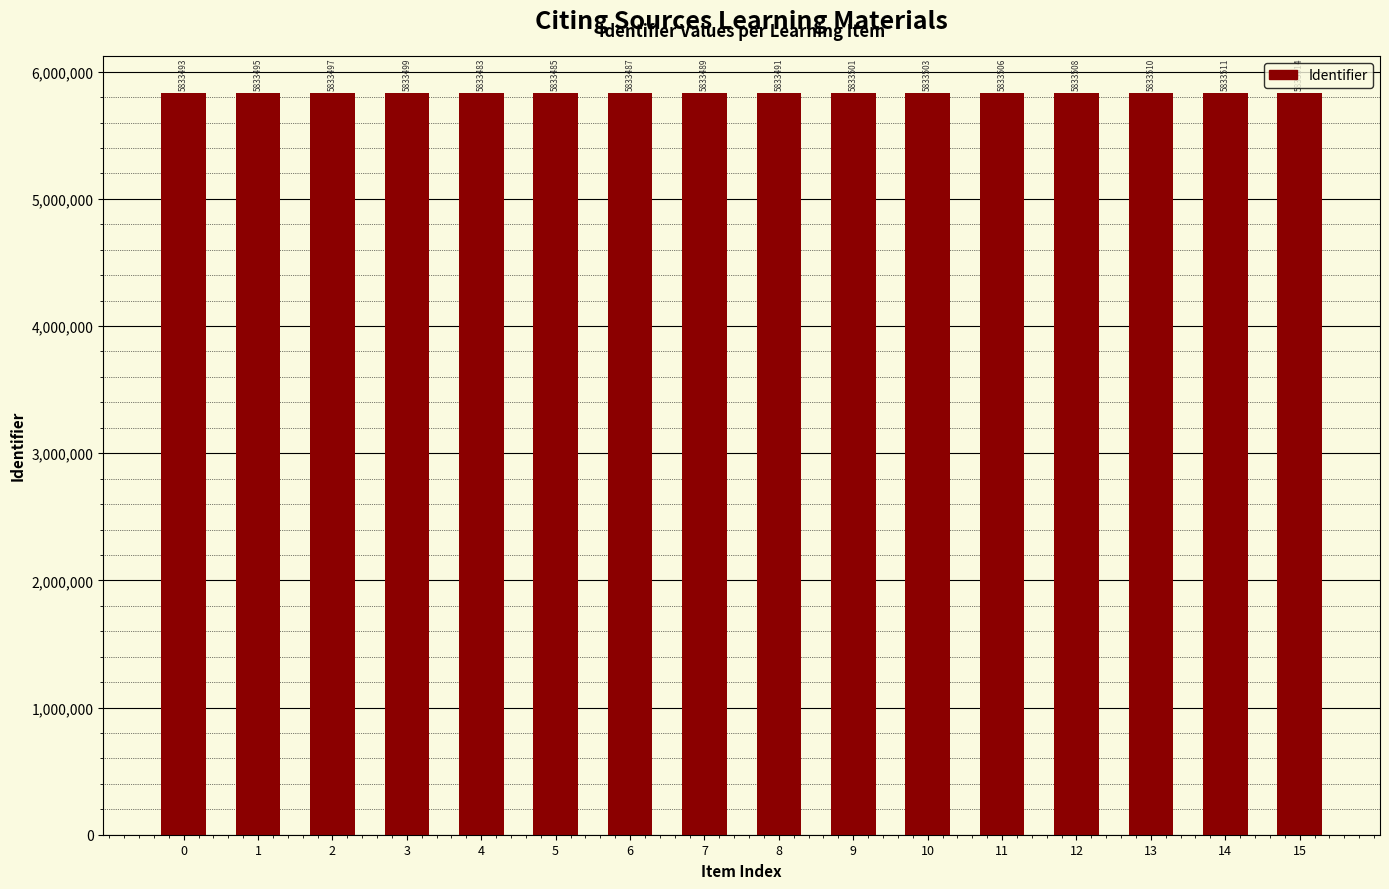

What is the change in value from 0 to 7?

-4